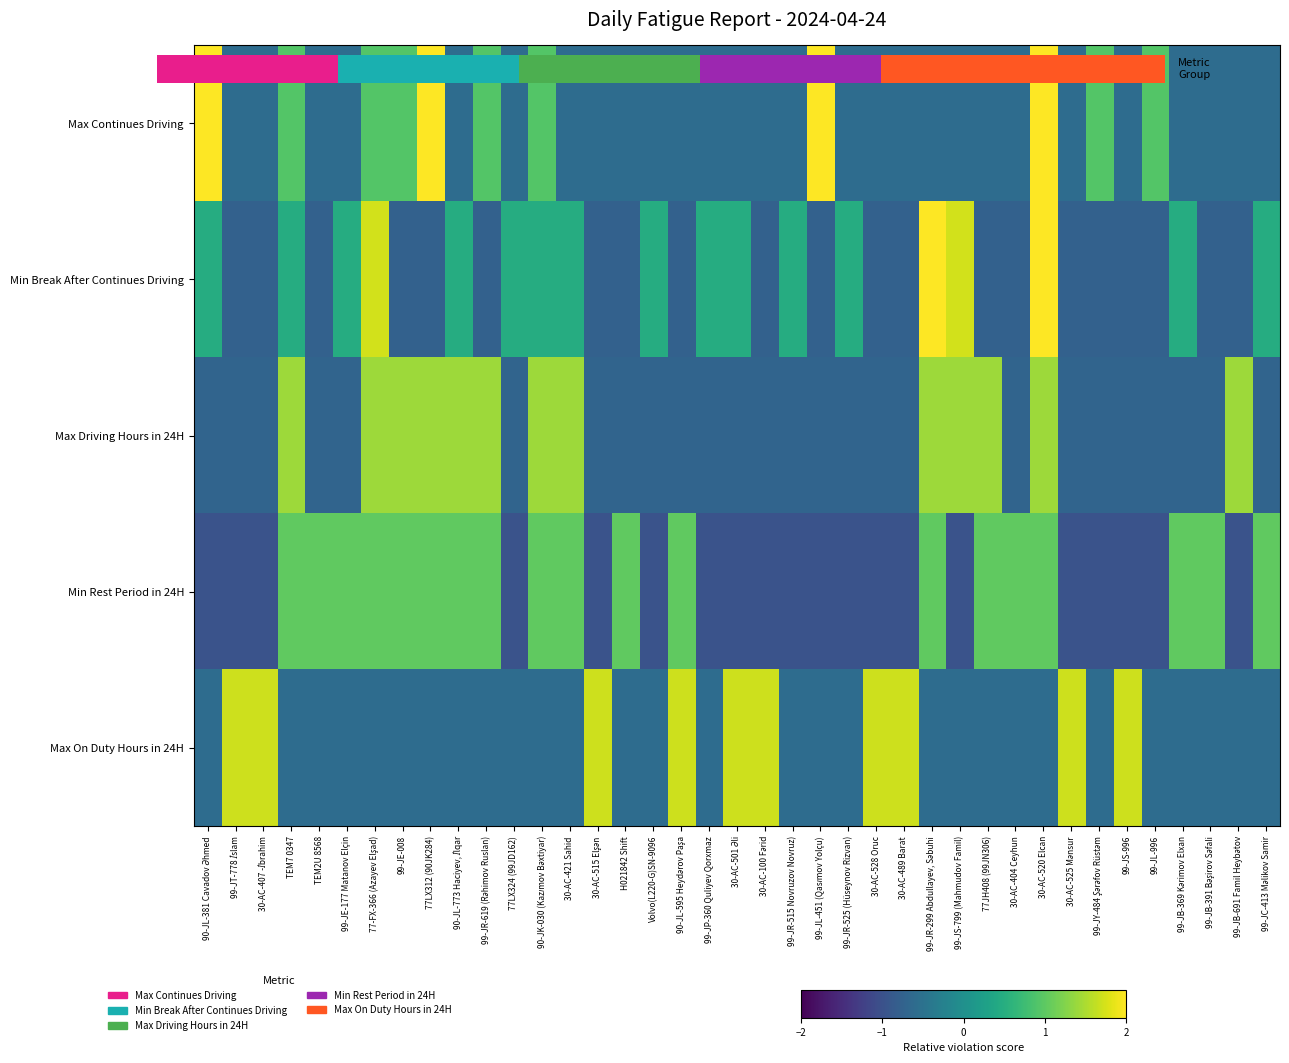

Which has a higher value, 99-JL-451 (Qasımov Yolçu) or Volvo(L220-G)SN-9096?

99-JL-451 (Qasımov Yolçu)